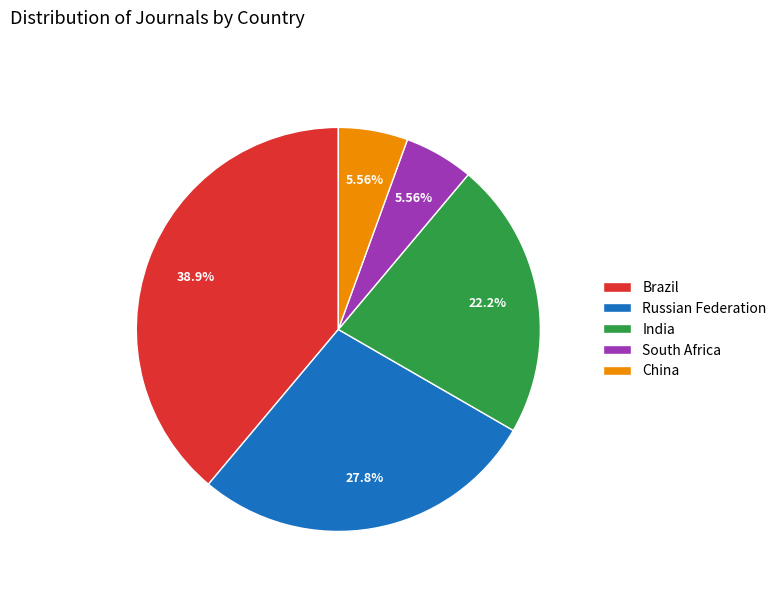

Is it true that China is 1% of the pie?

False